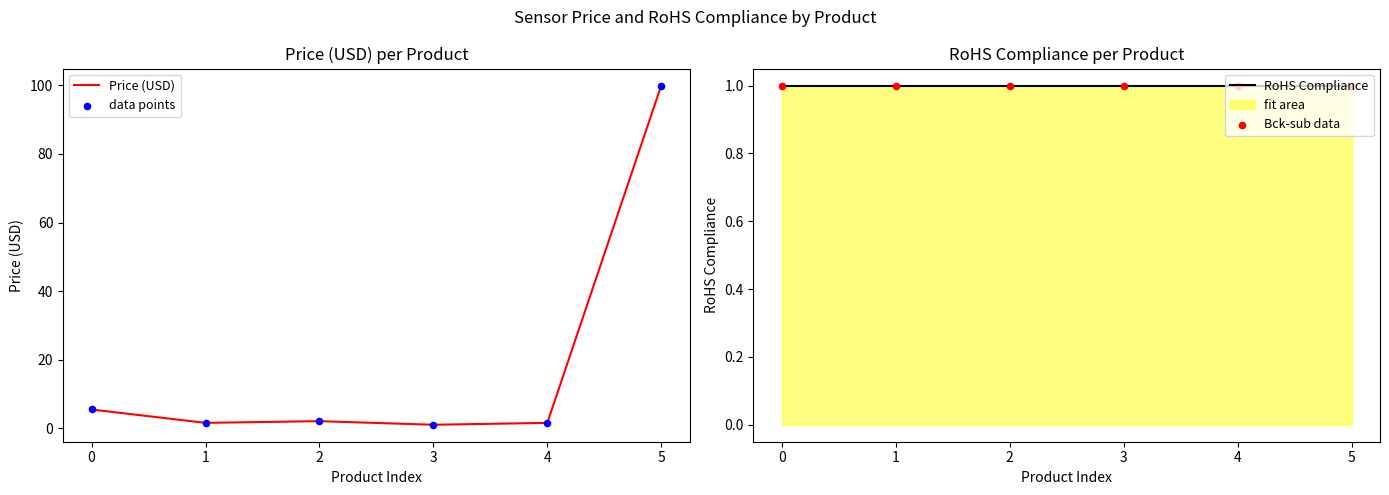

What is the total value across all series at 4?

5.2